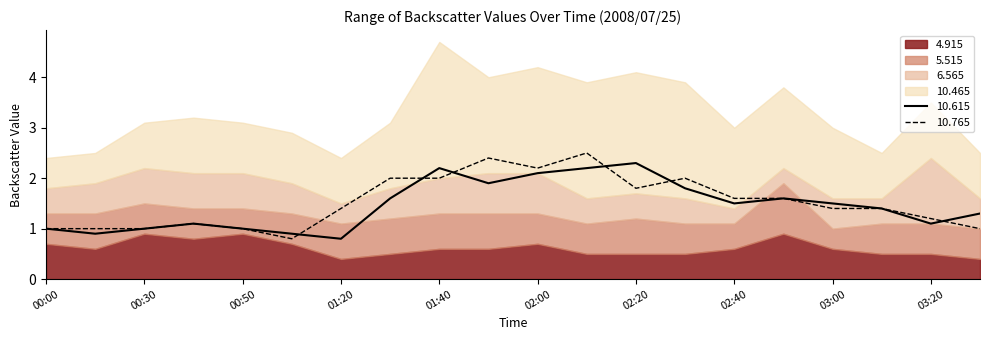

True or false: 4.915 has a value of 0.8 at 2008/07/25 02:20.

False